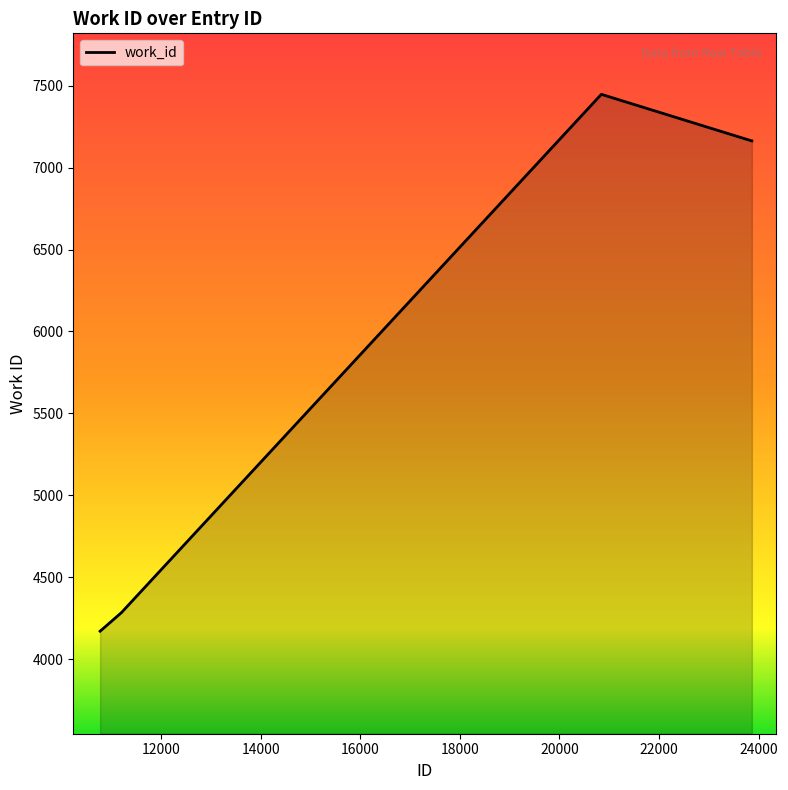

Does the chart display data point markers on the line(s)?

No